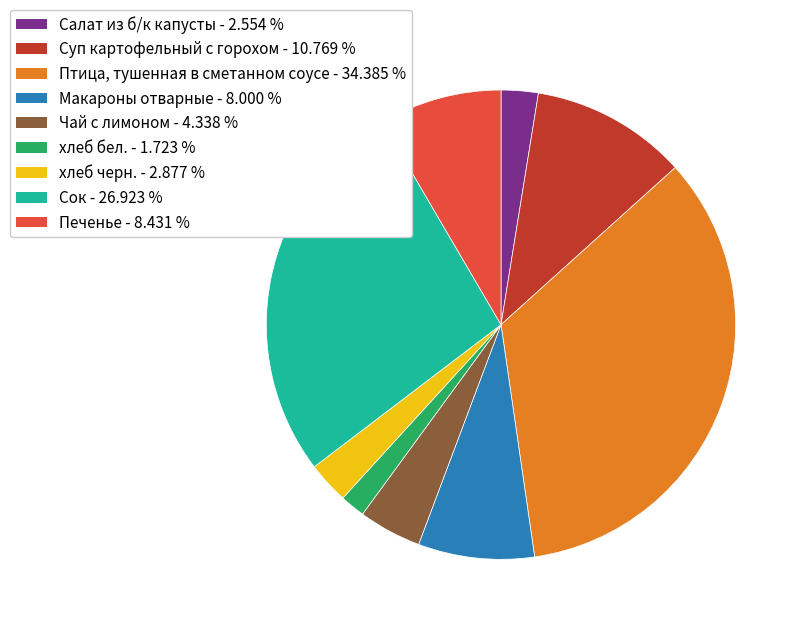

Does Макароны отварные account for over 50% of the chart?

No